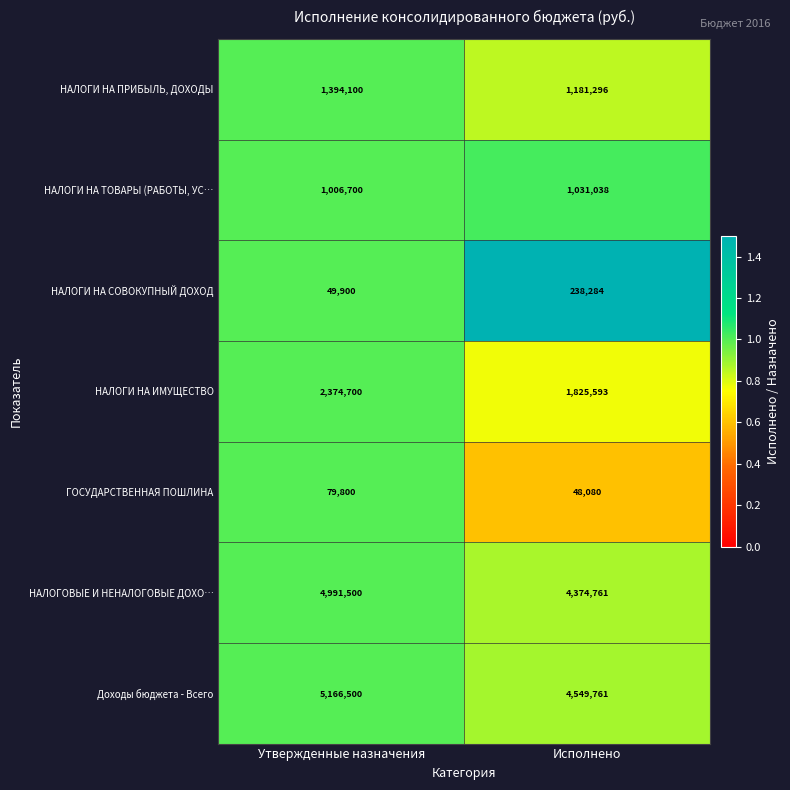

Count the number of categories in the chart.

2